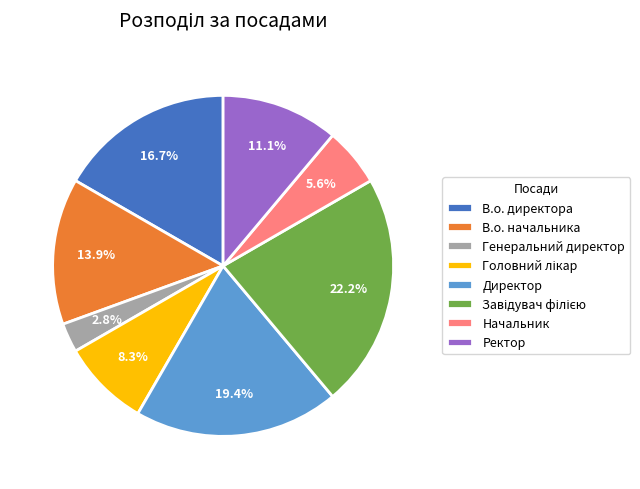

To the nearest percent, what is the difference between the В.о. начальника and В.о. директора slice percentages?

3%